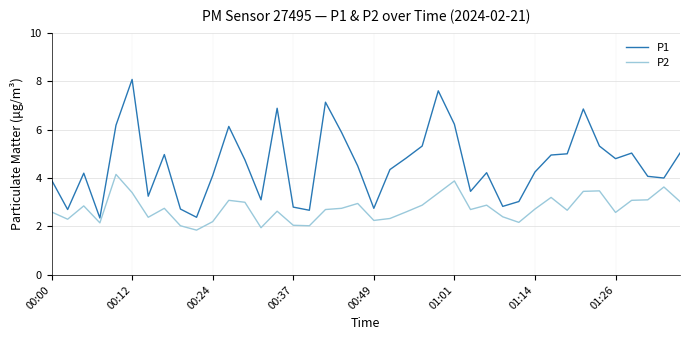

What is the maximum value shown in the chart?

8.1